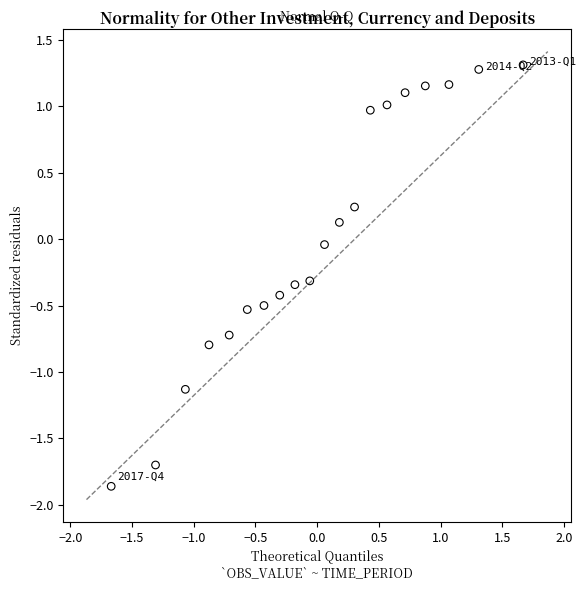

What is the range of Y values (max minus min)?

3.2